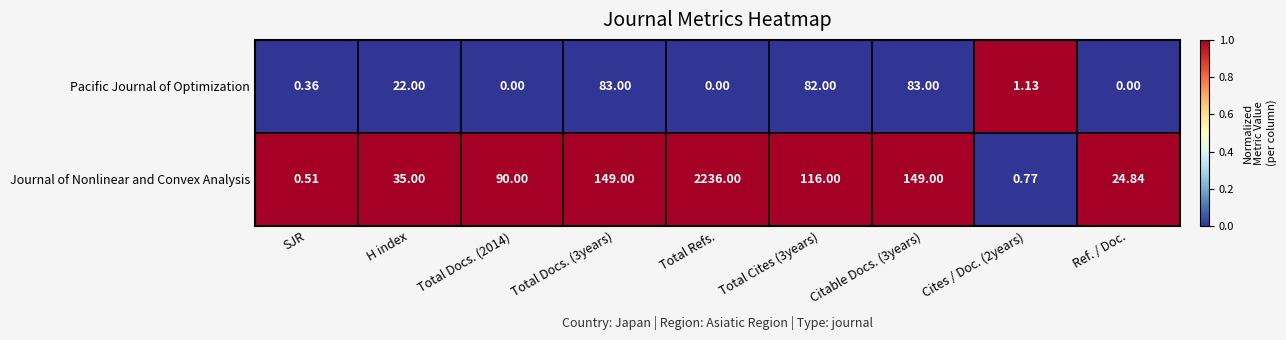

Which category has the highest value across all series?

Total Refs.